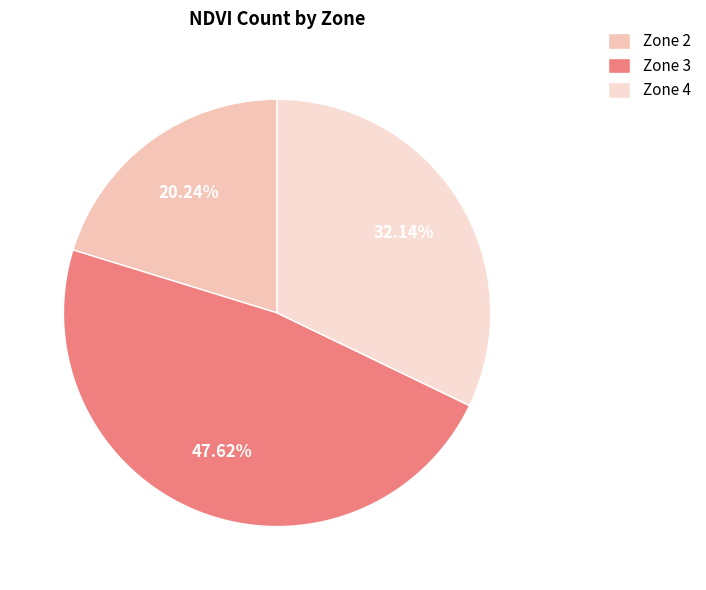

To the nearest percent, what is the combined percentage of Zone 2 and Zone 4?

52%